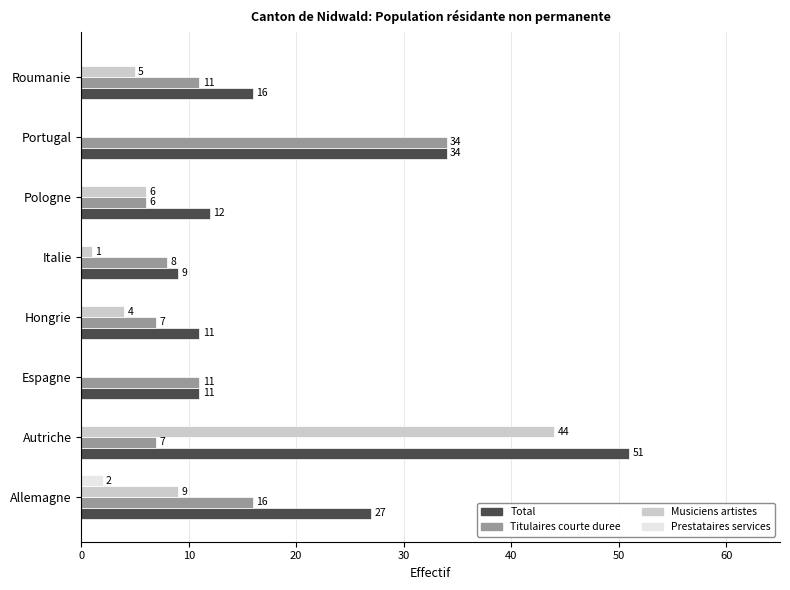

What is the sum of all Total values?

171